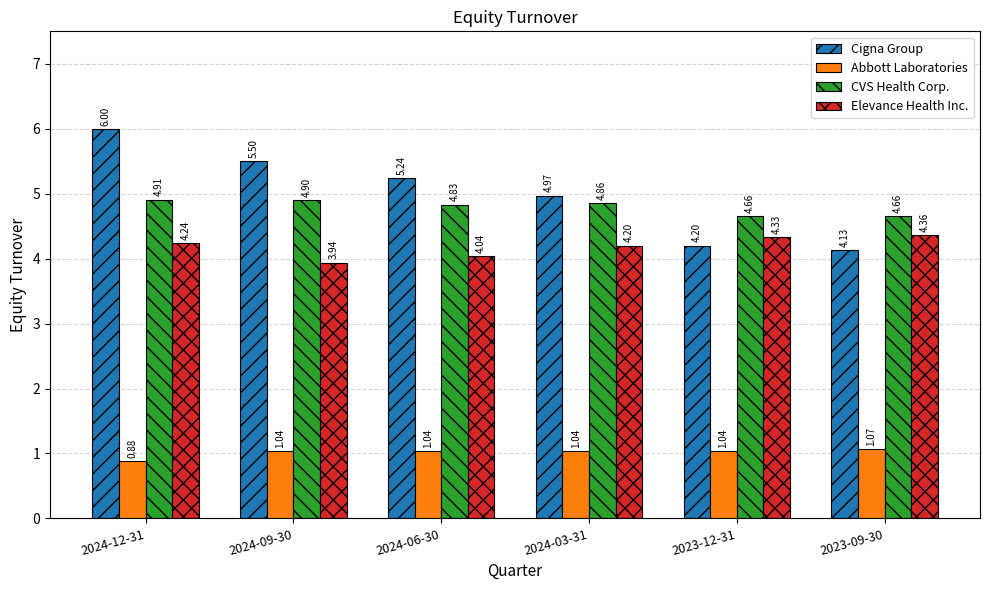

Between 2024-06-30 and 2023-09-30, which series saw the biggest shift?

Cigna Group